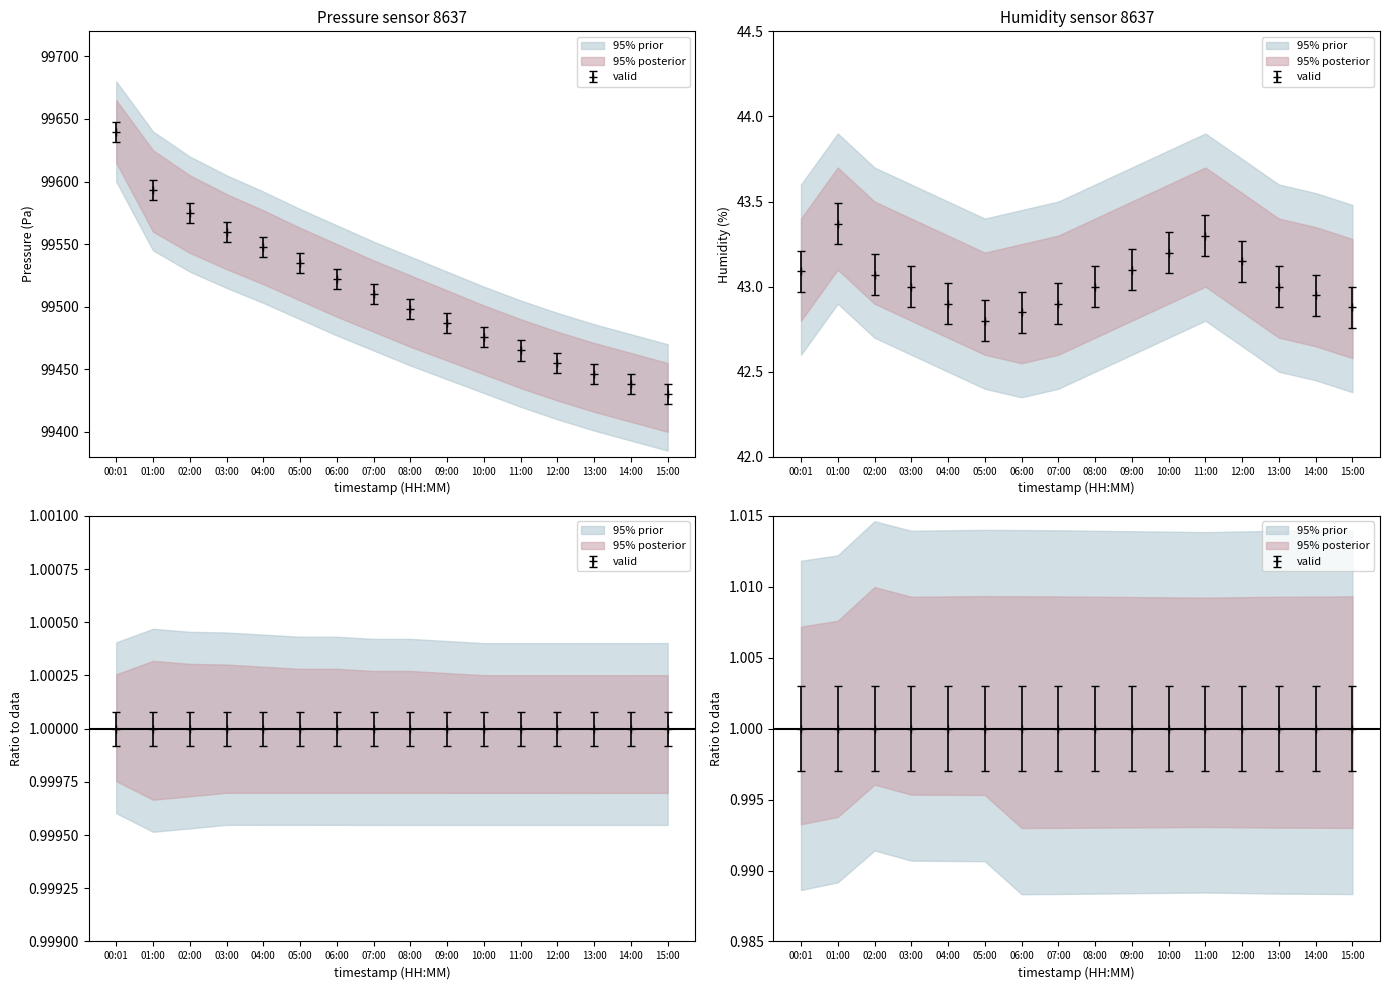

At which label is humidity_upper closest to 42?

05:00